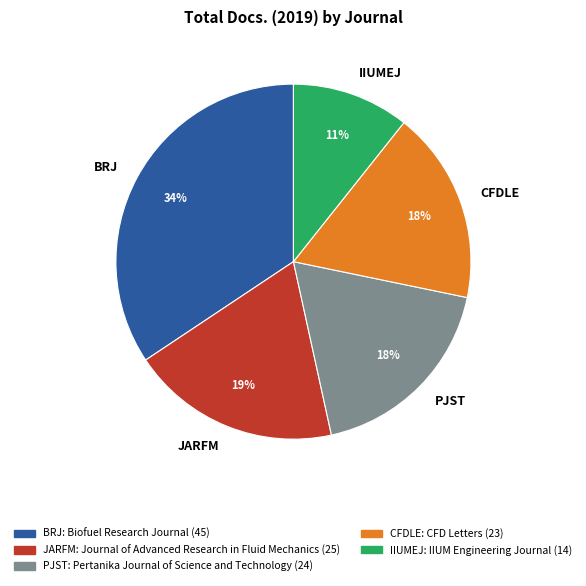

Does any single category account for the majority?

No